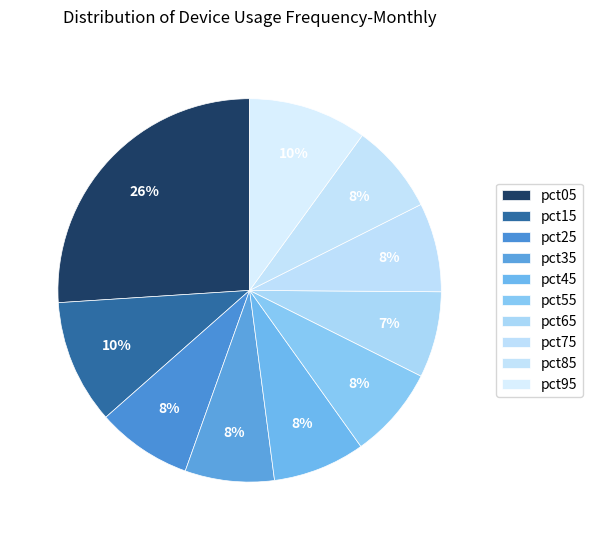

To the nearest percent, what percentage of the pie is pct25?

8%